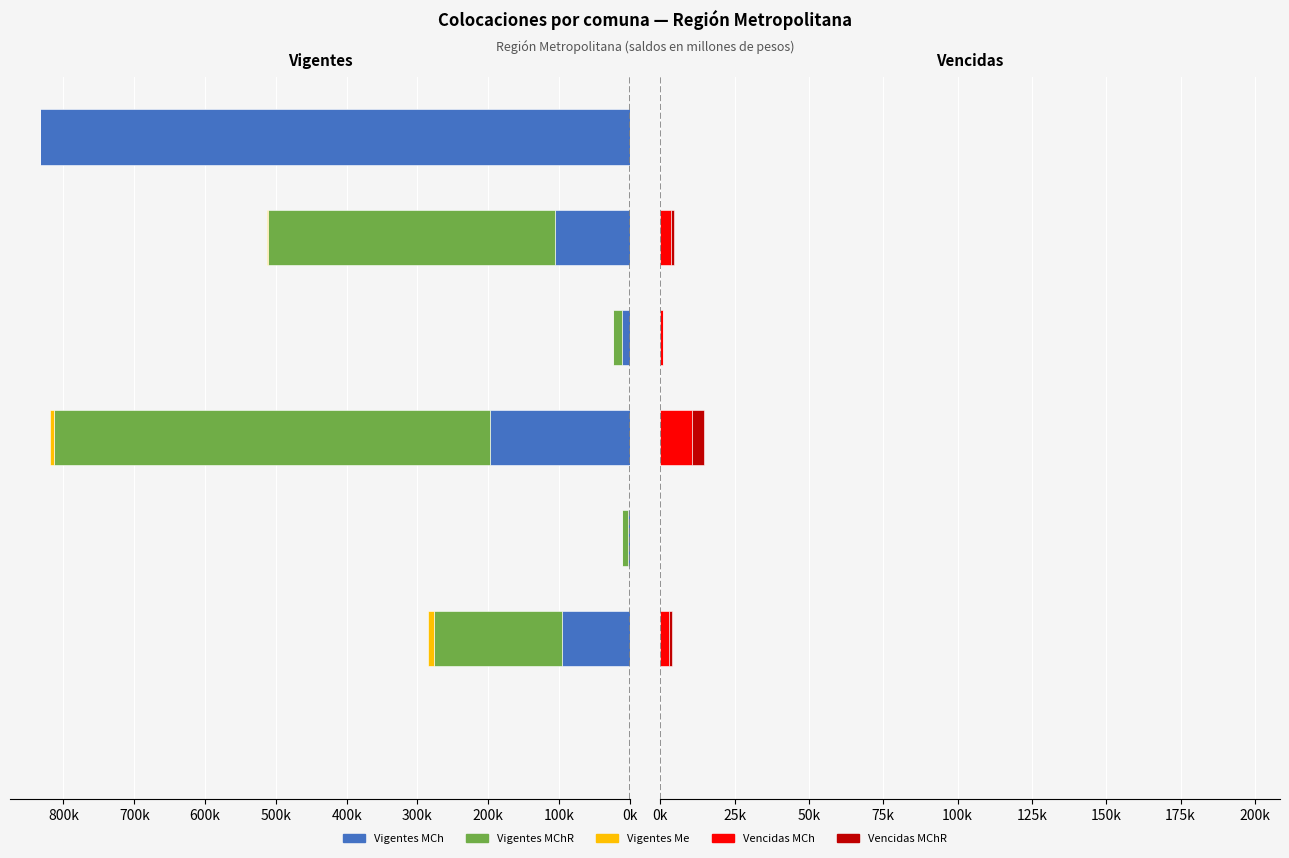

What is the approximate value of Vencidas_MCh at 400k?

3555.6